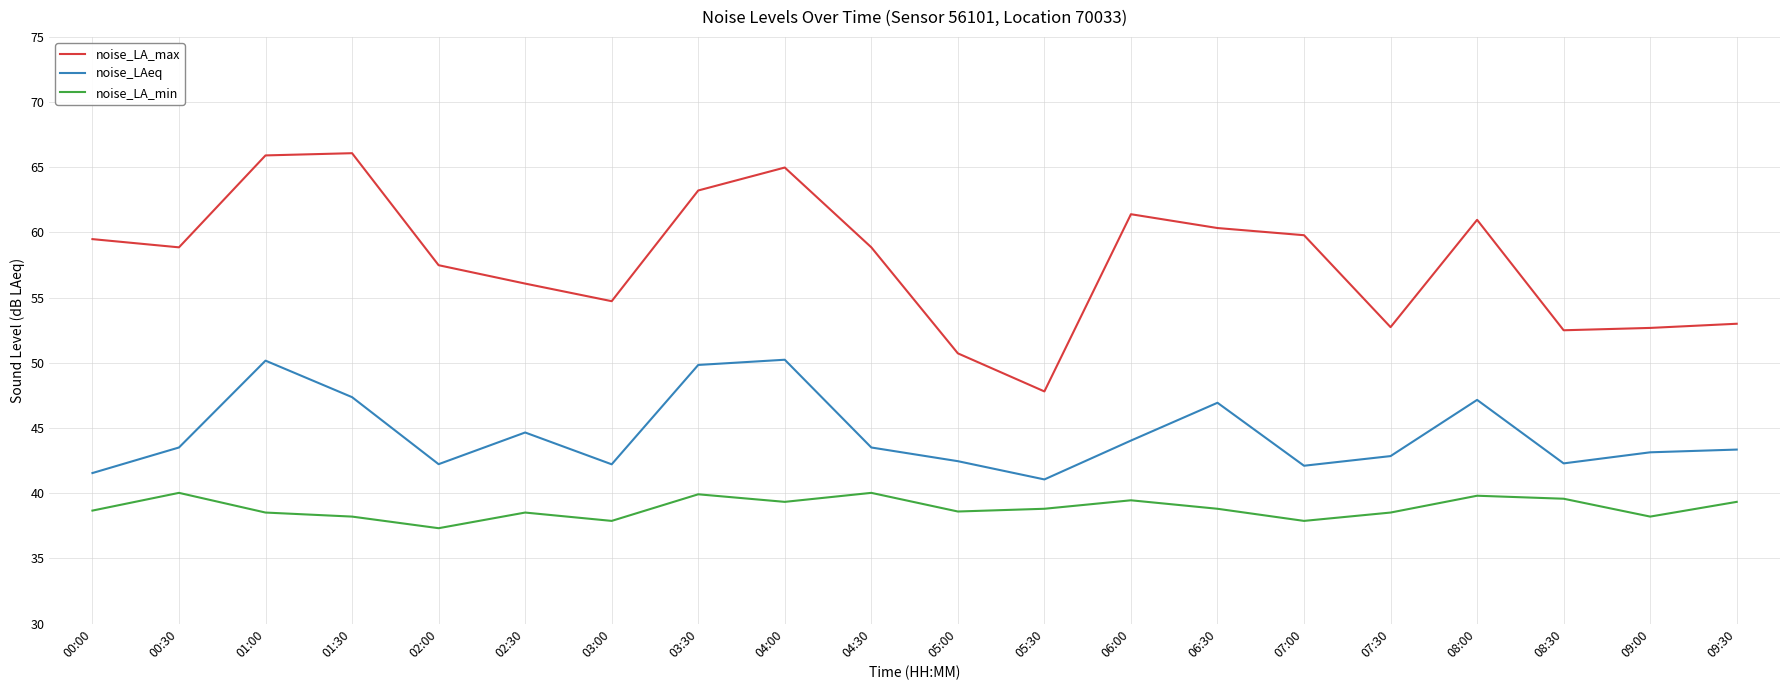

The value of noise_LA_max at 05:30 is 30.9. True or false?

False